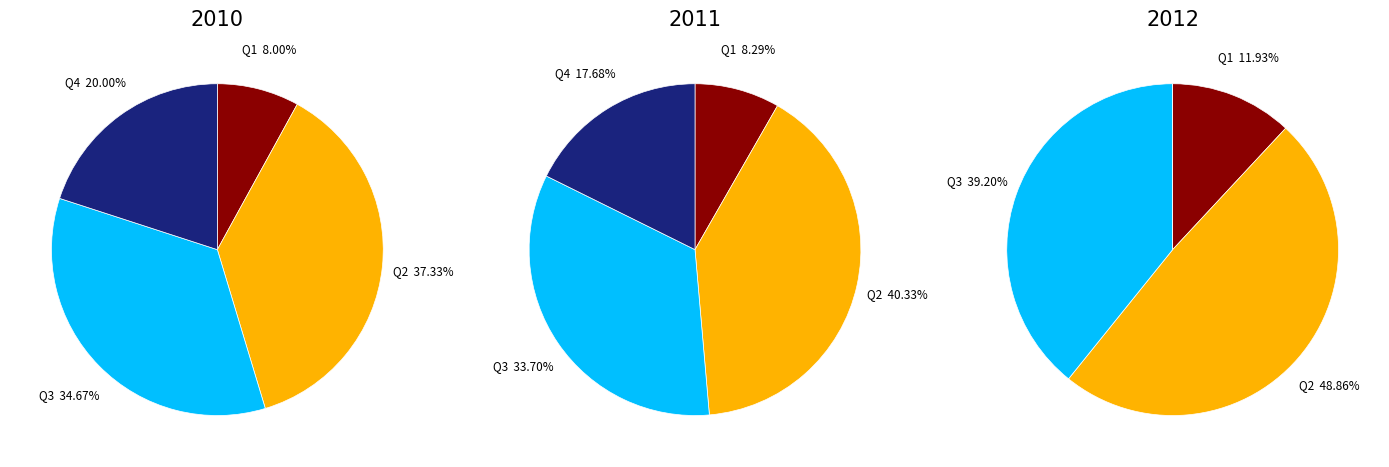

Combined, what portion of the pie is Q1 and Q4?

28.0%